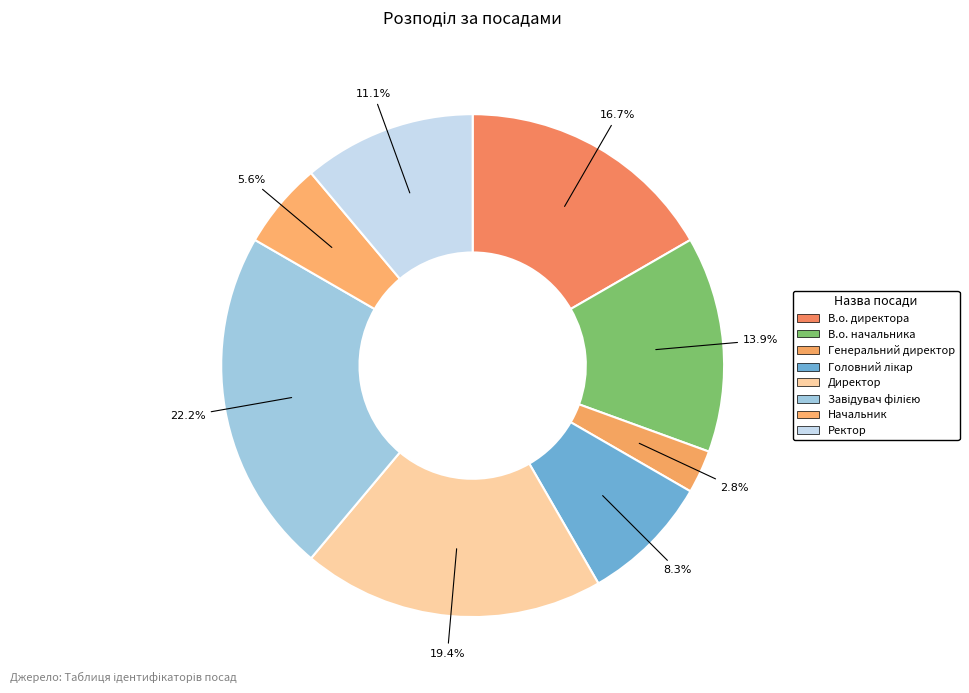

How many slices are in this pie chart?

8